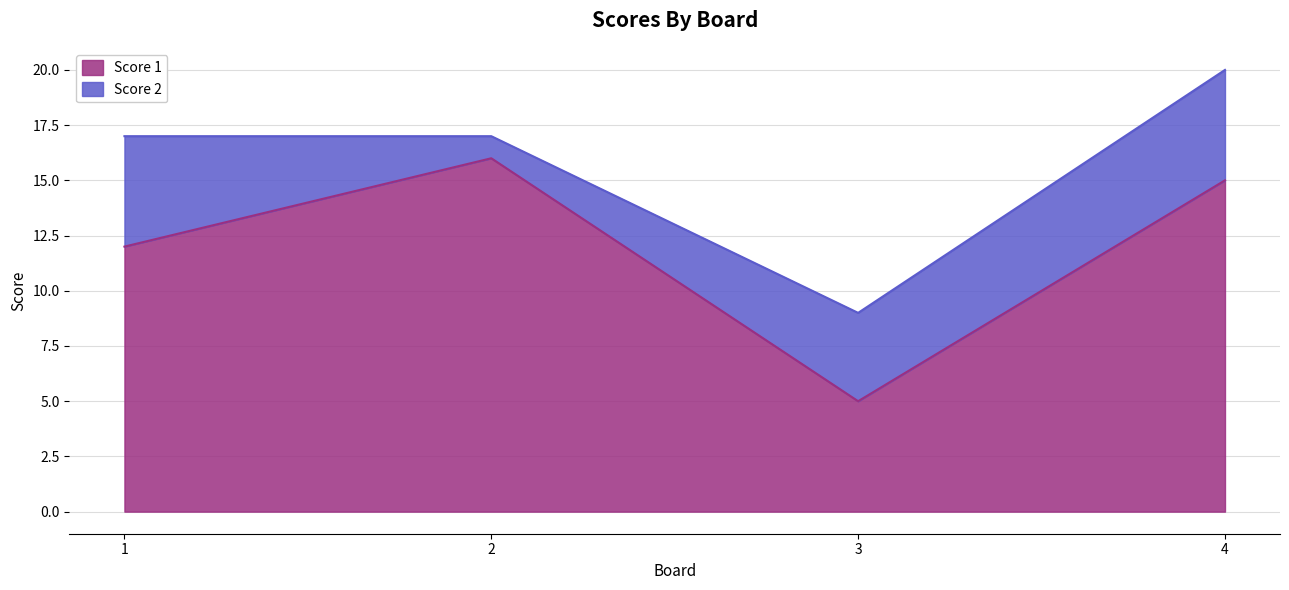

The value at 4 is 23. True or false?

False